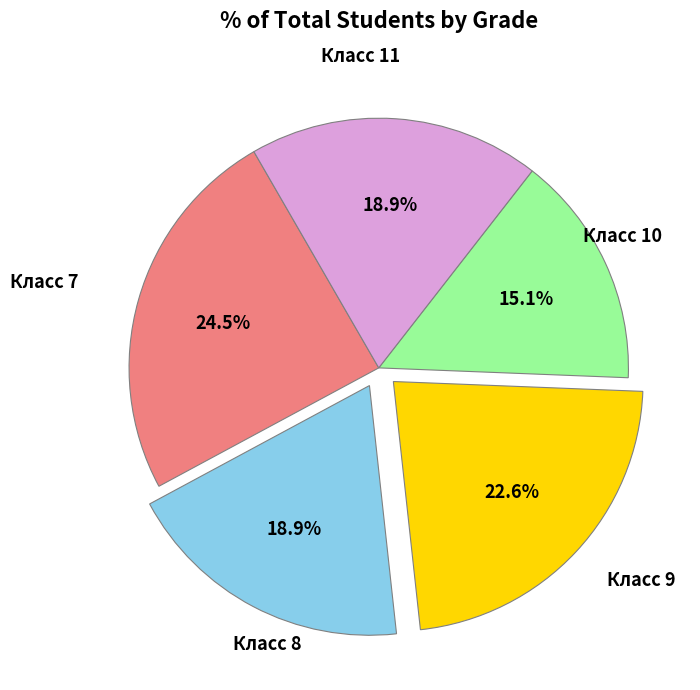

Is there a majority slice in this chart?

No